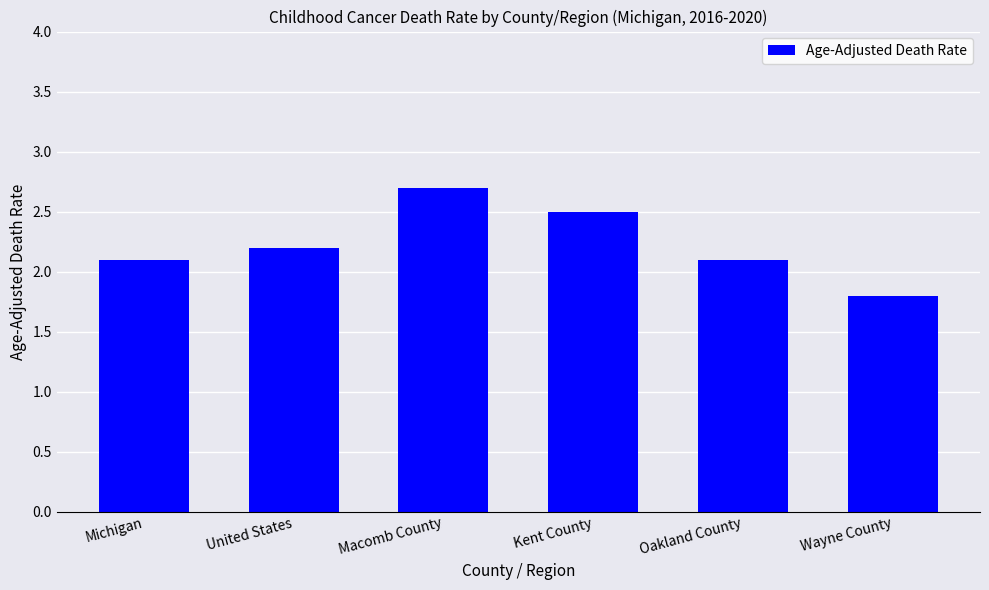

What is the difference between the second highest and minimum values?

0.7